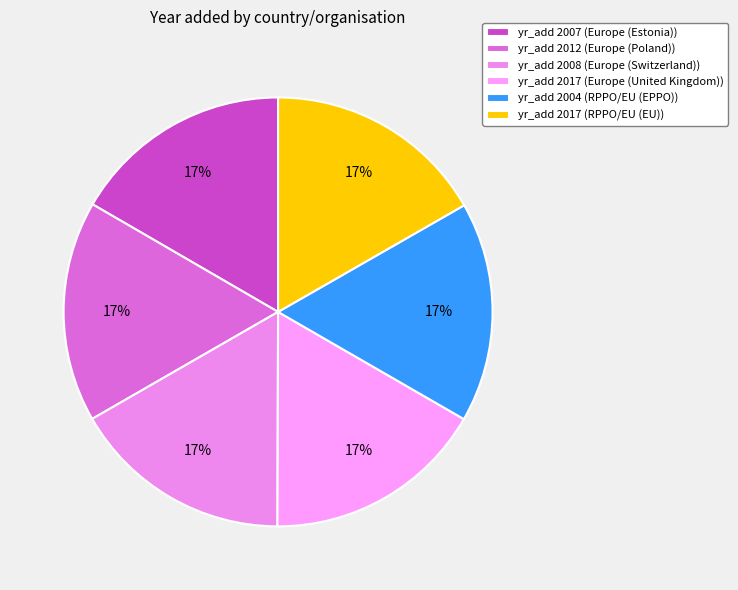

How many slices are in this pie chart?

6